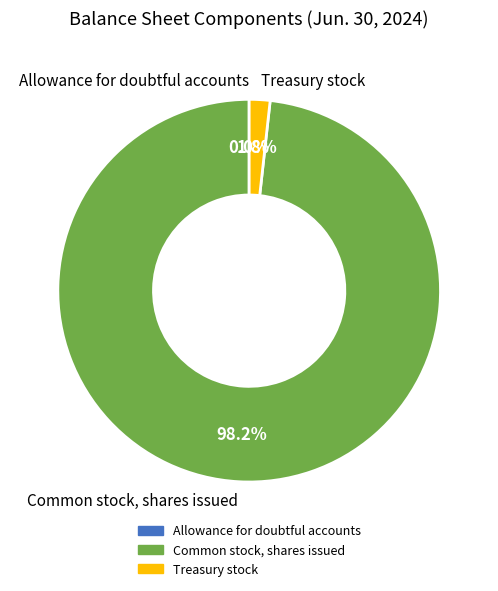

How much of the chart is everything except Treasury stock?

98.2%